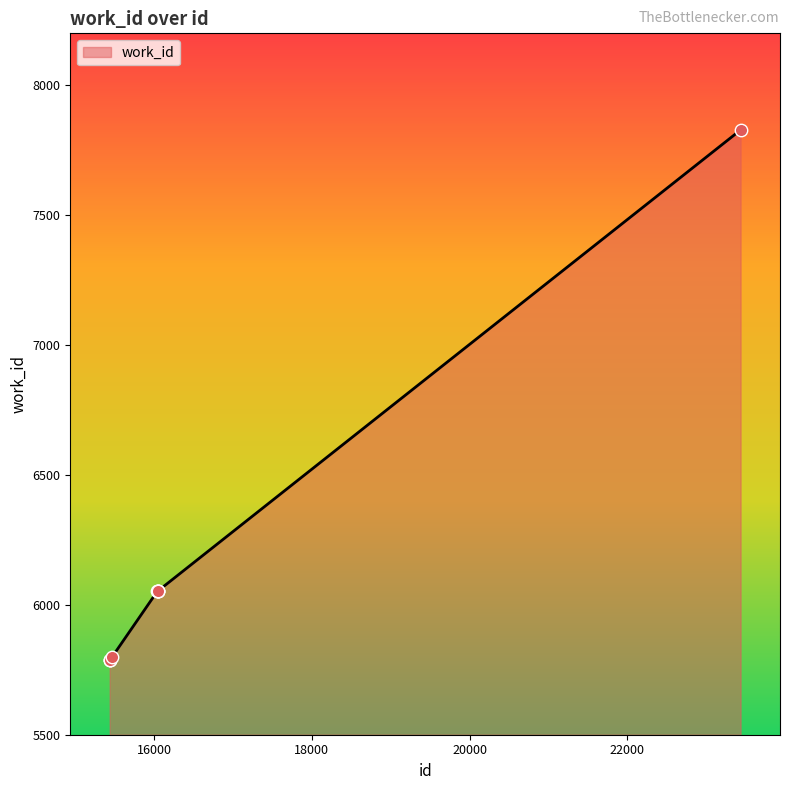

What is the maximum value shown in the chart?

7828